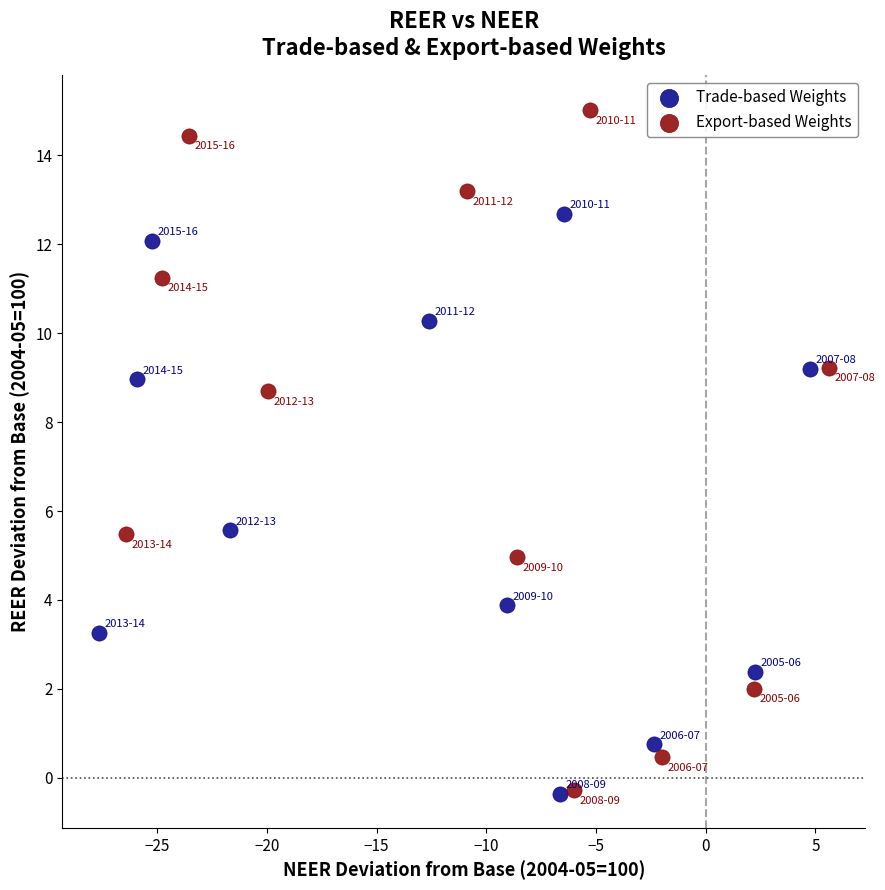

Which series reaches the maximum Y coordinate?

Export-based Weights